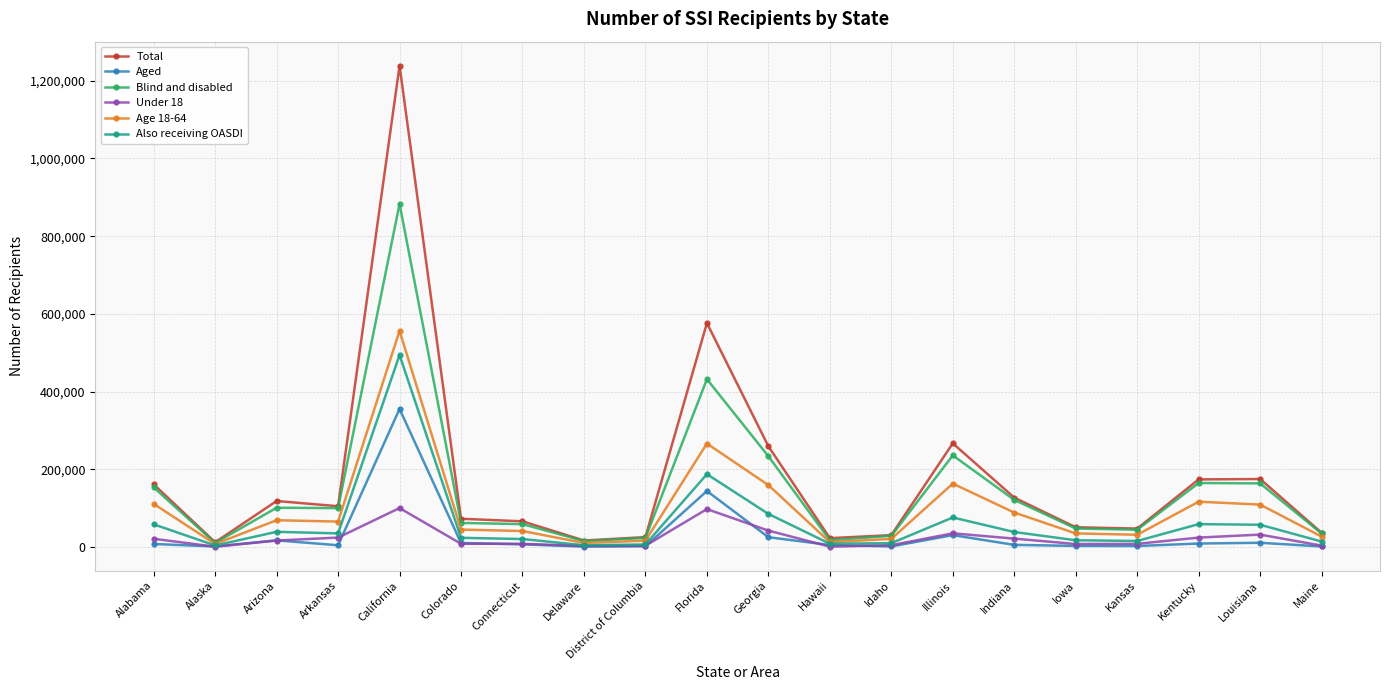

How many distinct data groups are displayed?

6